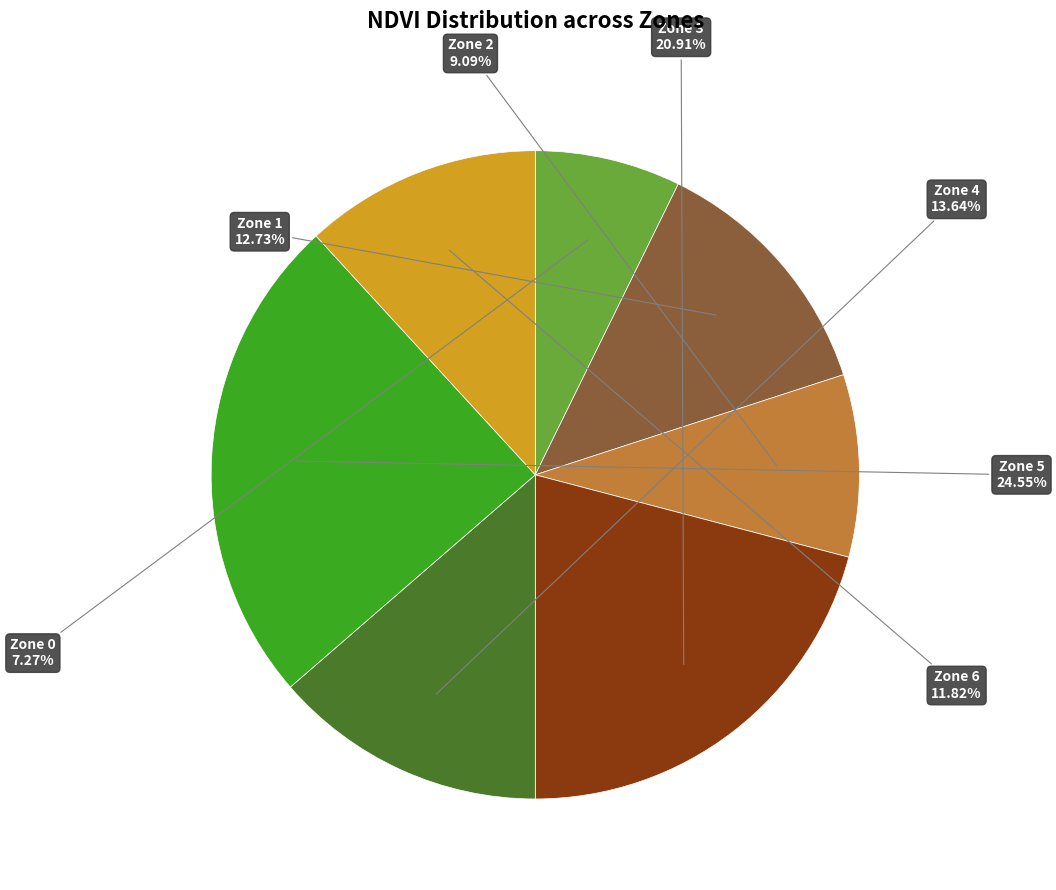

Is there a majority slice in this chart?

No